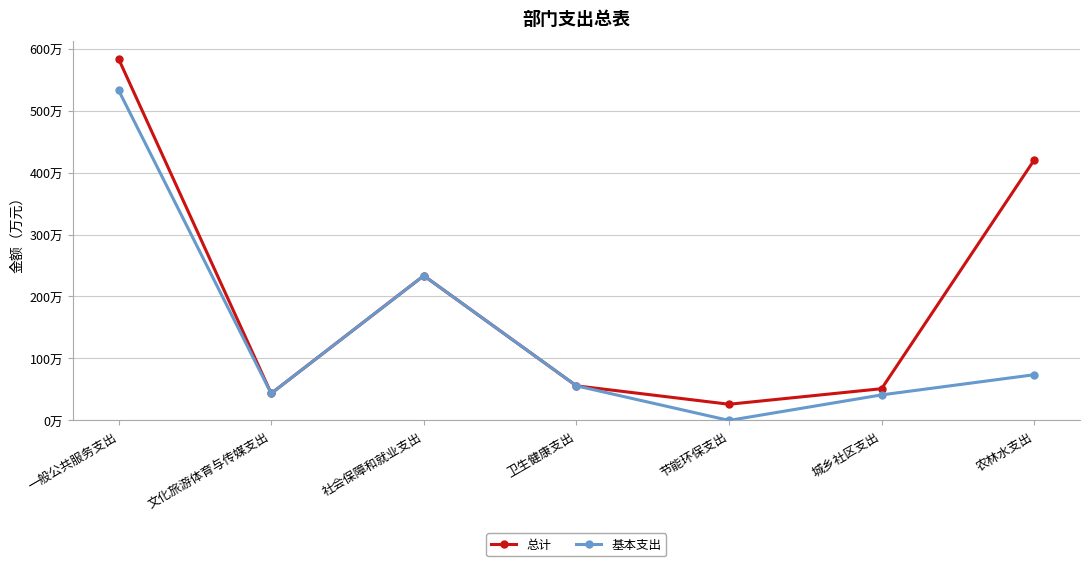

What is the approximate value of 基本支出 at 一般公共服务支出?

532.9